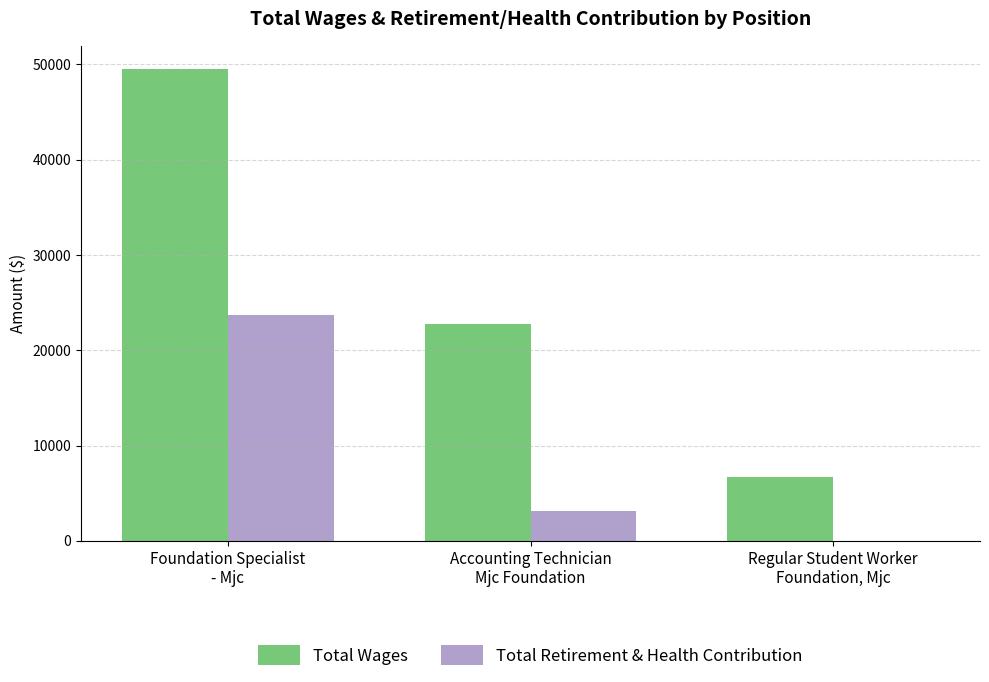

How many data points does each series have?

3